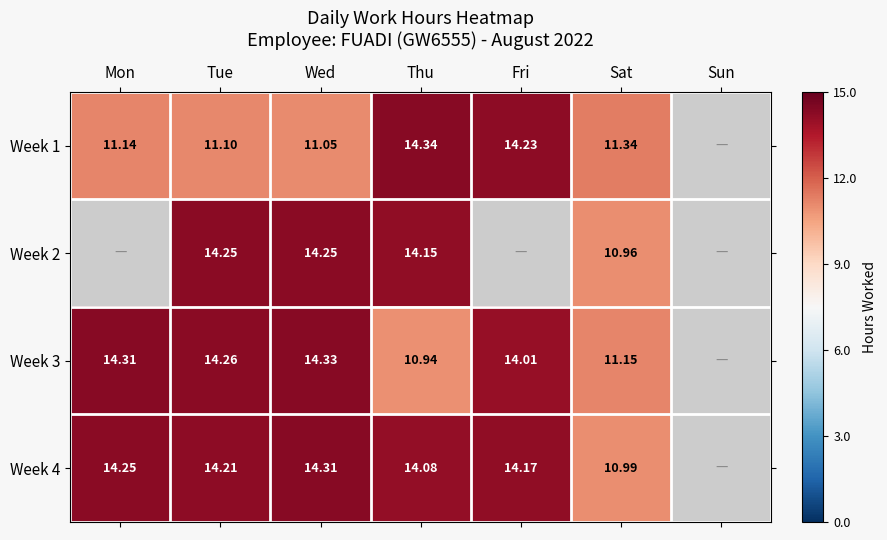

At which category is the sum across all series the highest?

Wed